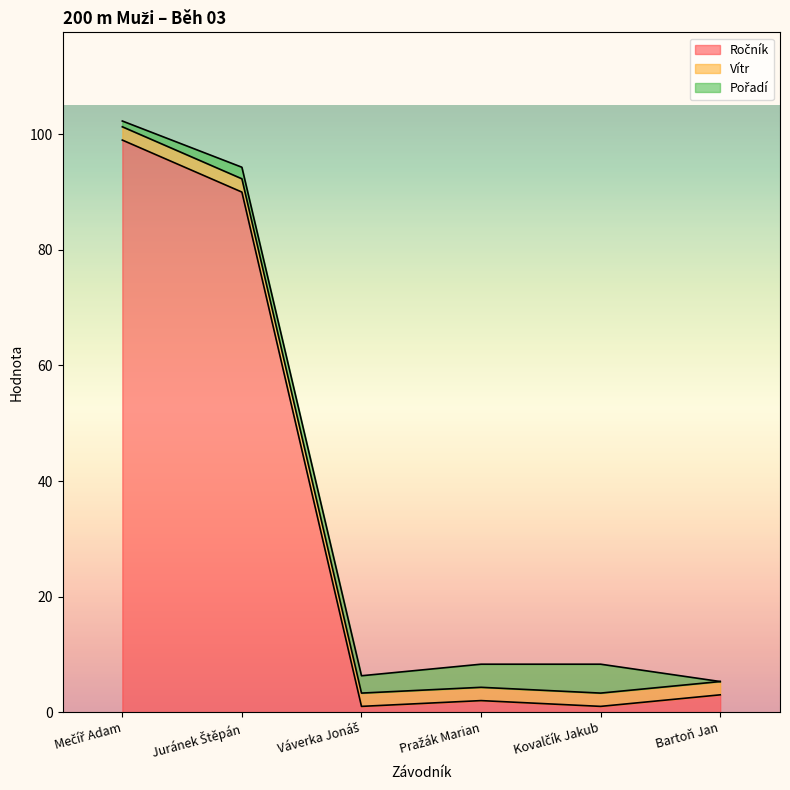

Where does the Pořadí series first go above 3?

Pražák Marian